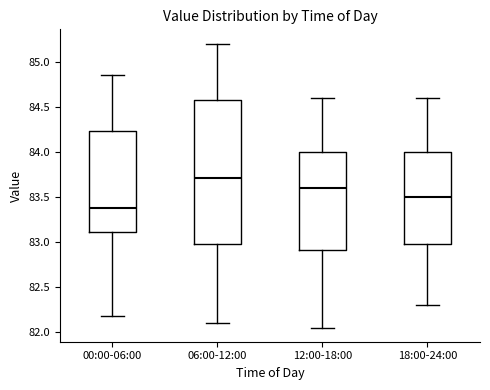

Where does the lower whisker of the box for 00:00-06:00 end on the y-axis? The values are not printed on the chart, so give them approximately, as read against the axis.

82.20